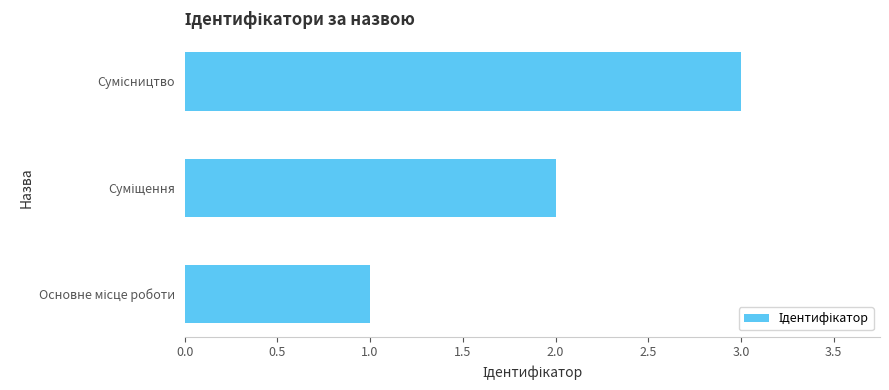

What is the maximum value shown in the chart?

3